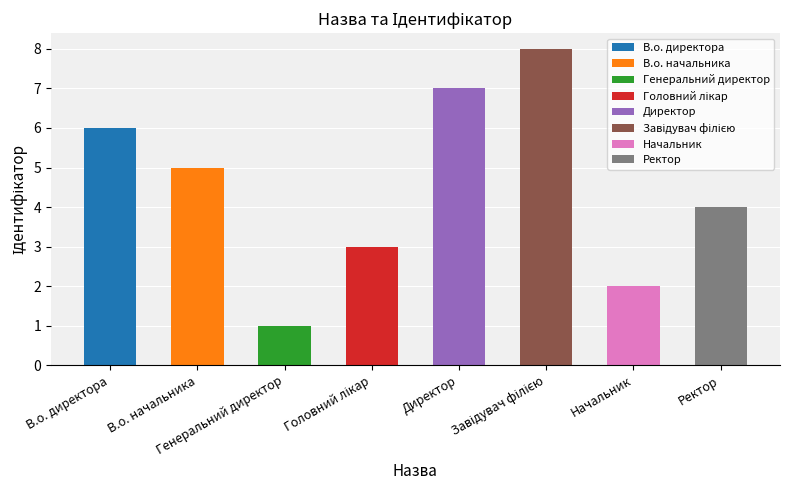

Rank the categories by value from highest to lowest.

Завідувач філією, Директор, В.о. директора, В.о. начальника, Ректор, Головний лікар, Начальник, Генеральний директор